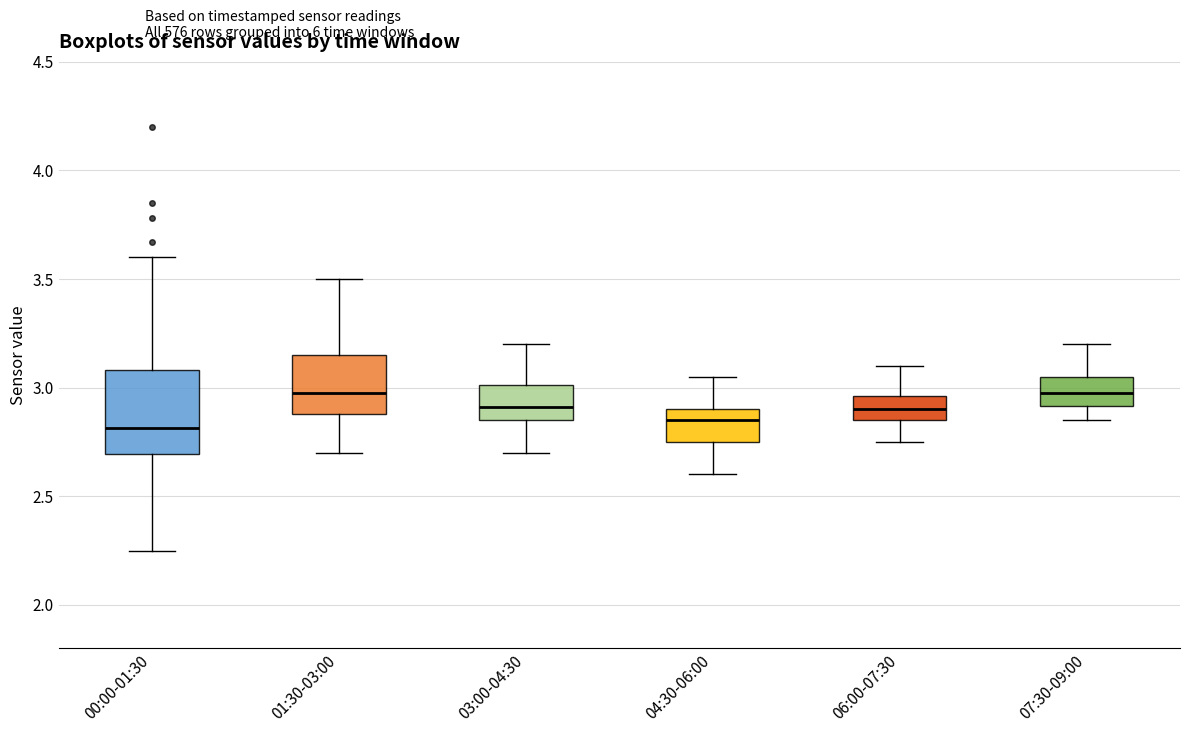

Reading left to right, transcribe this box plot: for each box, give where its median line is, the range the box spans, and where its two whiskers end, as read against the y-axis. The values are not printed on the chart, so give them approximately, as read against the axis.

00:00-01:30: median 2.80, box 2.70 to 3.10, whiskers 2.25 to 3.60
01:30-03:00: median 3.00, box 2.90 to 3.15, whiskers 2.70 to 3.50
03:00-04:30: median 2.90, box 2.85 to 3.00, whiskers 2.70 to 3.20
04:30-06:00: median 2.85, box 2.75 to 2.90, whiskers 2.60 to 3.05
06:00-07:30: median 2.90, box 2.85 to 2.95, whiskers 2.75 to 3.10
07:30-09:00: median 3.00, box 2.90 to 3.05, whiskers 2.85 to 3.20